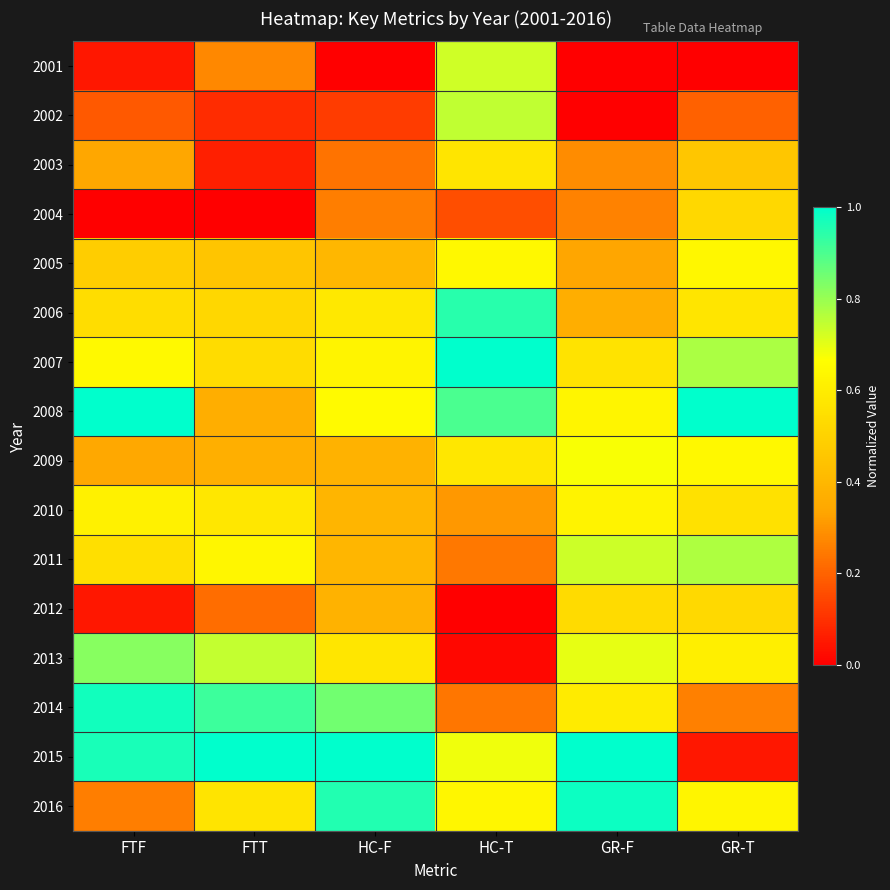

List the series in order of their peak value, highest first.

2007, 2008, 2015, 2016, 2014, 2006, 2013, 2011, 2002, 2001, 2009, 2005, 2010, 2003, 2012, 2004